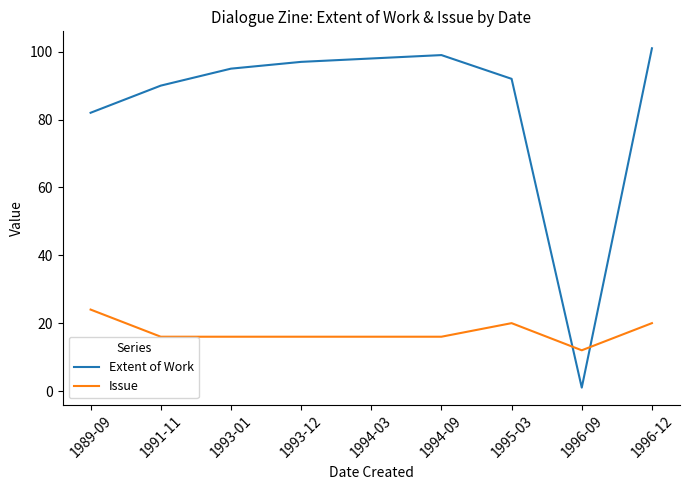

How many intersections are there between Issue and Extent of Work?

2